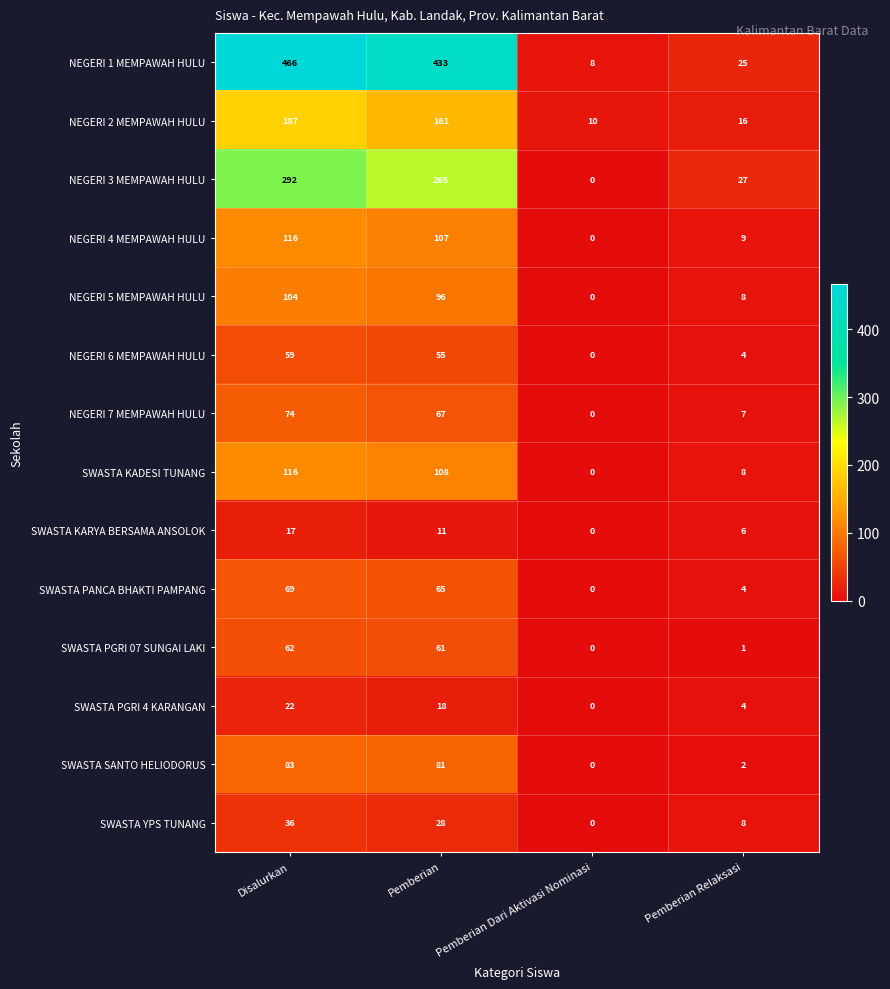

Rank the categories by NEGERI 5 MEMPAWAH HULU value from lowest to highest.

Pemberian Dari Aktivasi Nominasi, Pemberian Relaksasi, Pemberian, Disalurkan